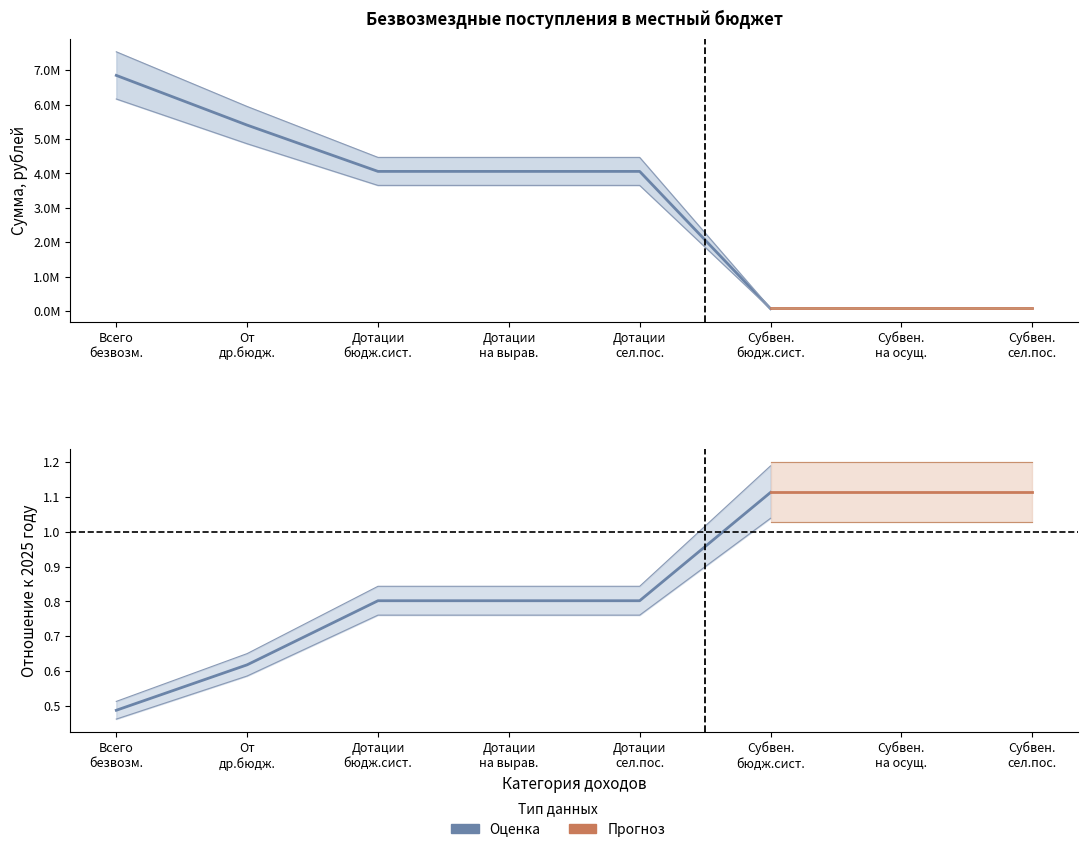

At how many categories does at least one series exceed 2282655?

5